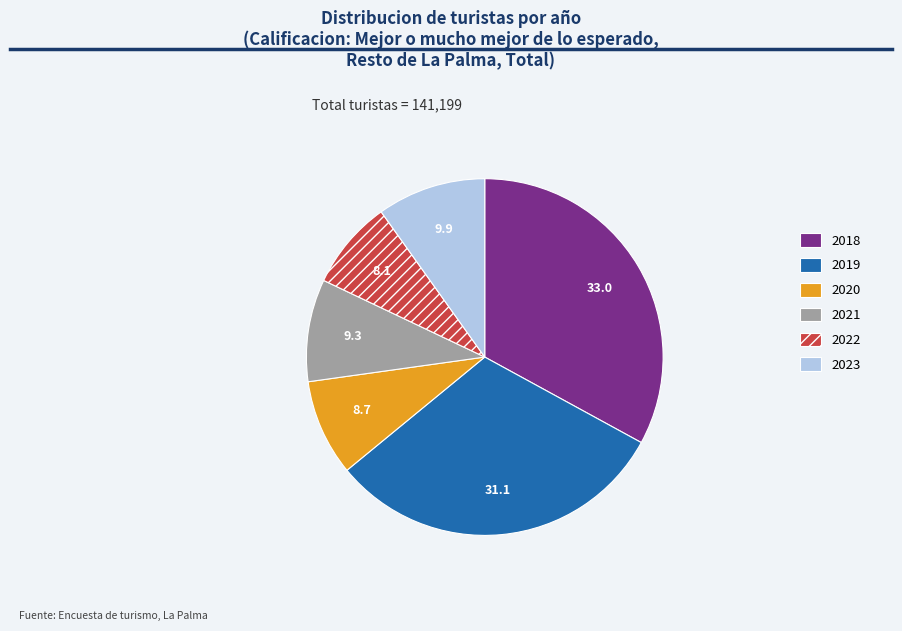

Is it true that 2018 is 24% of the pie?

False